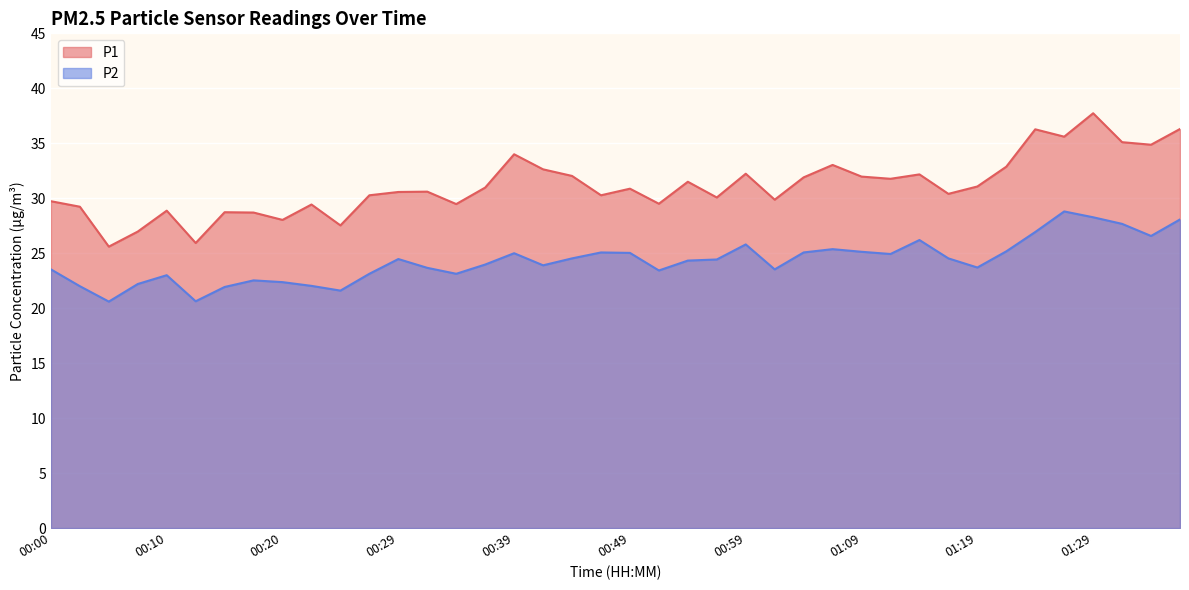

Reading left to right, extract all data points from this chart.

P1: 00:00=29.7	00:02=29.2	00:05=25.6	00:07=27.0	00:10=28.9	00:12=25.9	00:15=28.7	00:17=28.7	00:20=28.0	00:22=29.4	00:25=27.5	00:27=30.3	00:29=30.6	00:32=30.6	00:34=29.5	00:37=31.0	00:39=34.0	00:42=32.6	00:44=32.0	00:47=30.3	00:49=30.9	00:52=29.5	00:54=31.5	00:56=30.1	00:59=32.2	01:01=29.9	01:04=31.9	01:06=33.0	01:09=32.0	01:11=31.8	01:14=32.2	01:16=30.4	01:19=31.1	01:21=32.9	01:24=36.3	01:26=35.6	01:29=37.7	01:31=35.1	01:33=34.9	01:36=36.3
P2: 00:00=23.5	00:02=22.0	00:05=20.6	00:07=22.2	00:10=23.0	00:12=20.6	00:15=21.9	00:17=22.5	00:20=22.4	00:22=22.0	00:25=21.6	00:27=23.1	00:29=24.5	00:32=23.7	00:34=23.1	00:37=24.0	00:39=25.0	00:42=23.9	00:44=24.5	00:47=25.1	00:49=25.0	00:52=23.4	00:54=24.3	00:56=24.4	00:59=25.8	01:01=23.5	01:04=25.1	01:06=25.4	01:09=25.1	01:11=24.9	01:14=26.2	01:16=24.5	01:19=23.7	01:21=25.2	01:24=26.9	01:26=28.8	01:29=28.3	01:31=27.7	01:33=26.6	01:36=28.1